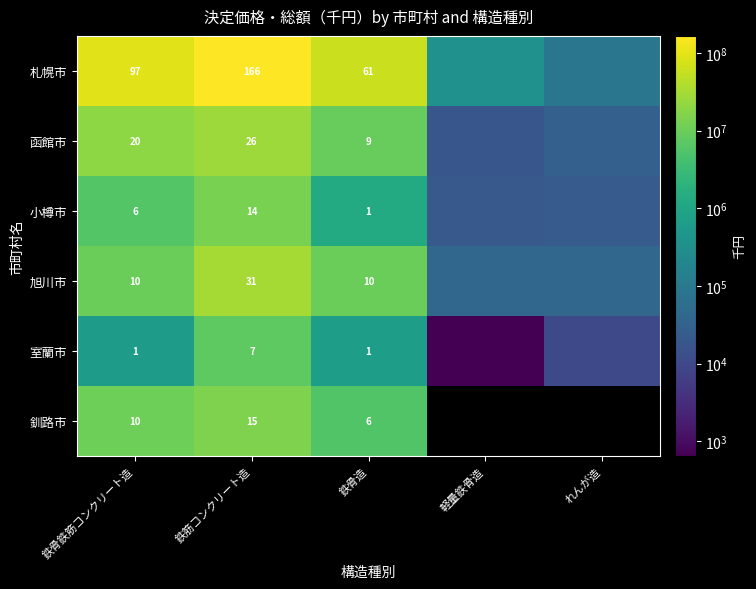

What is the spread (max minus min) of values at 鉄筋コンクリート造?

159